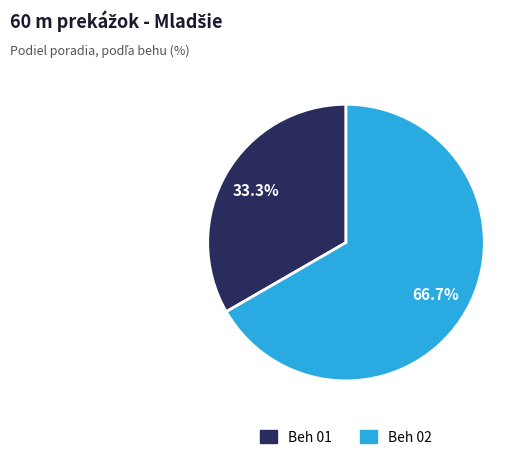

Is there a majority slice in this chart?

Yes